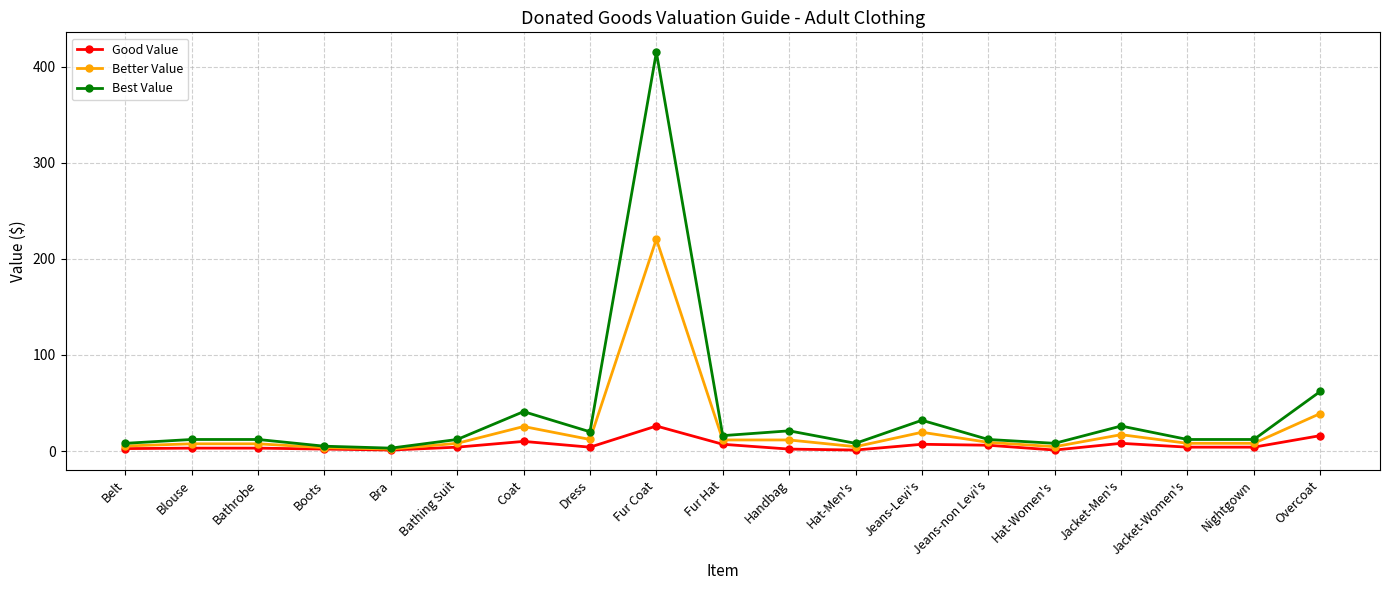

What is the maximum value for Good Value?

26.0